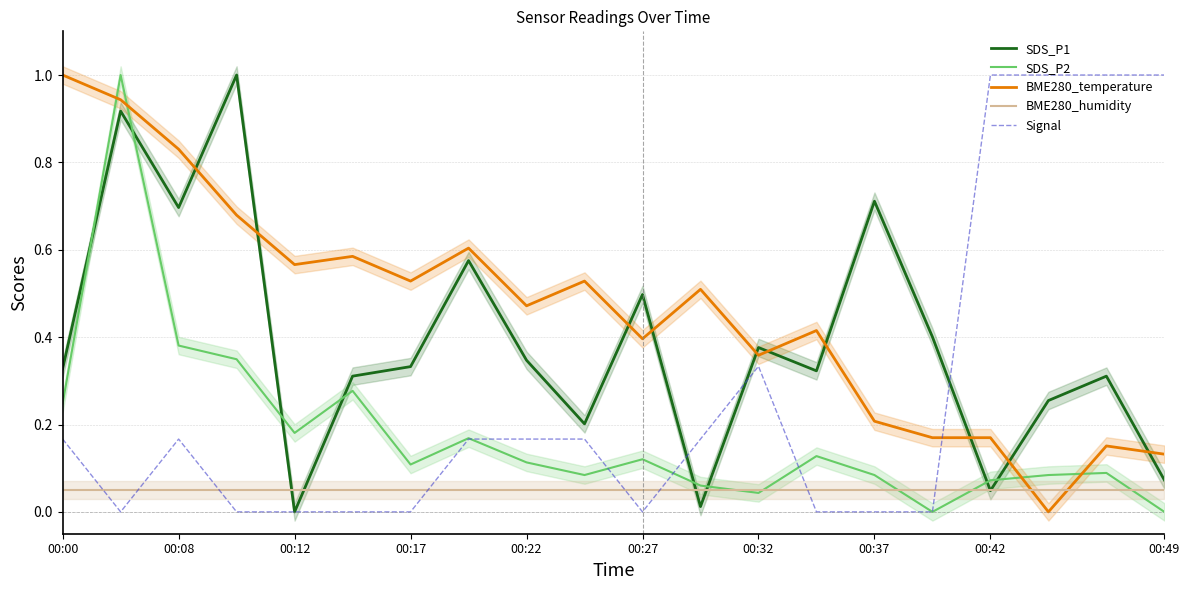

Which series ends up on top after the final intersection of BME280_humidity and BME280_temperature?

BME280_temperature